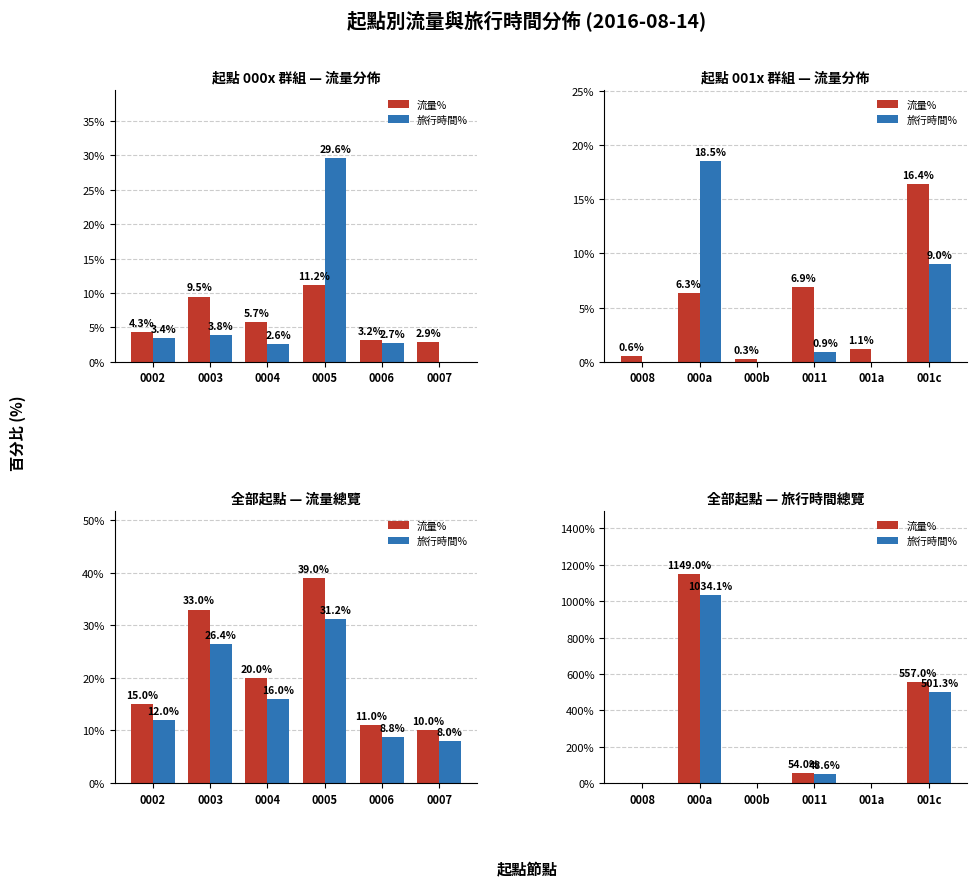

True or false: 流量% has a value of 345.5 at 001c.

False